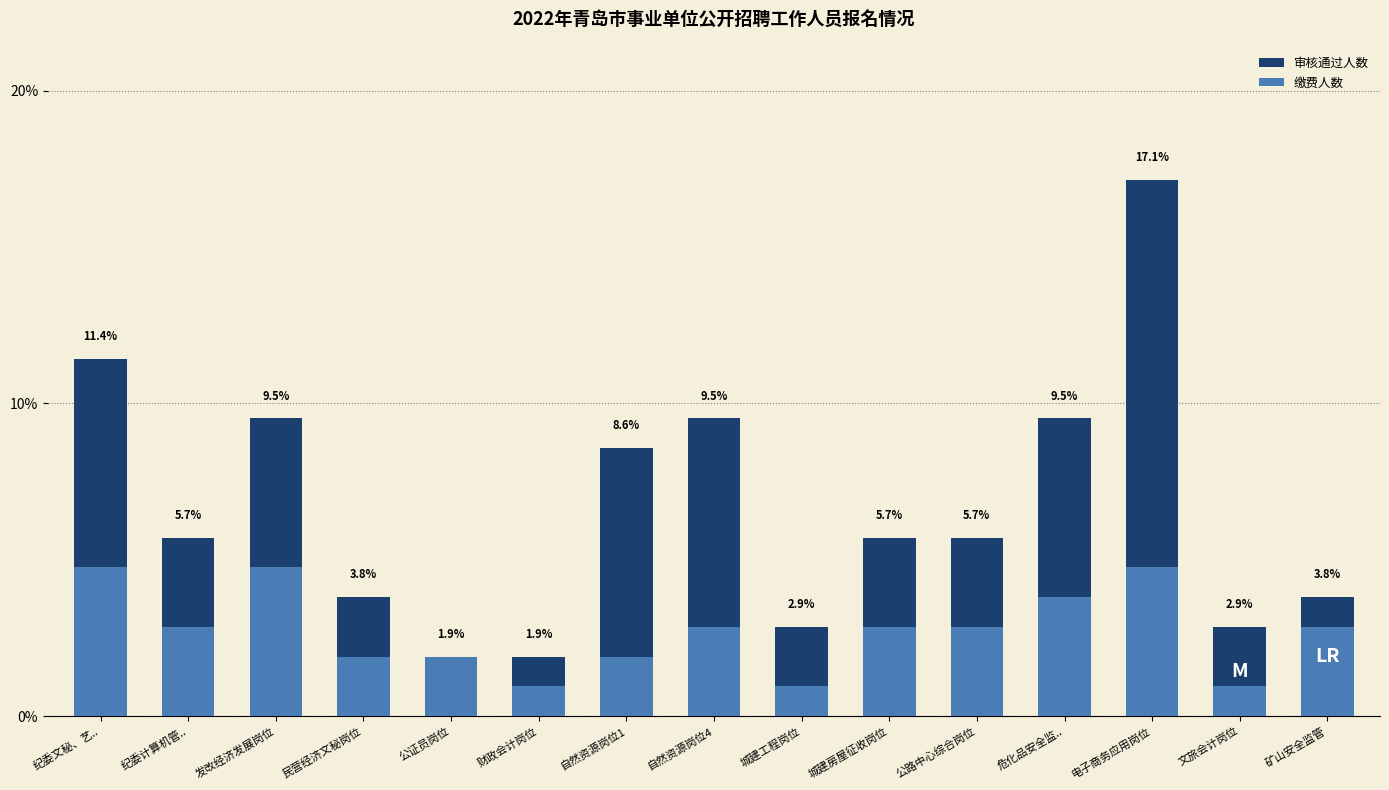

True or false: 审核通过人数 has a value of 1.7 at 矿山安全监管.

False